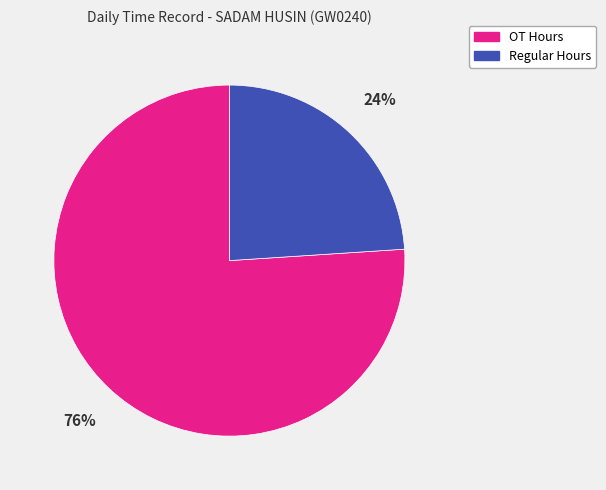

Is there any slice that represents more than half of the pie?

Yes